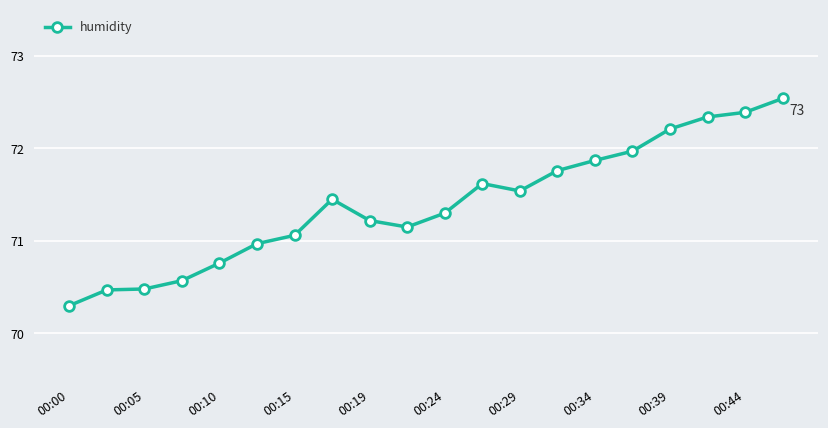

What is the difference between the maximum and minimum values?

2.2